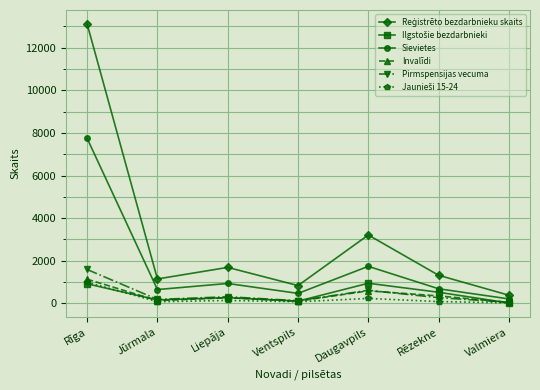

True or false: Pirmspensijas vecuma has more than 2 points higher than both neighbors.

False